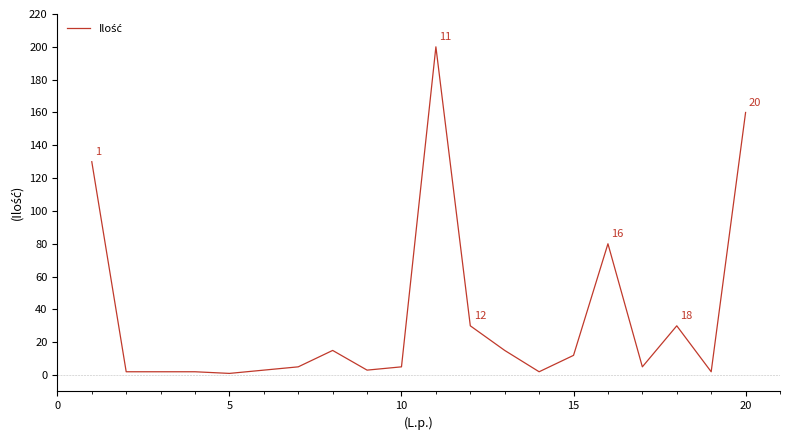

What is the difference between the maximum and minimum values?

199